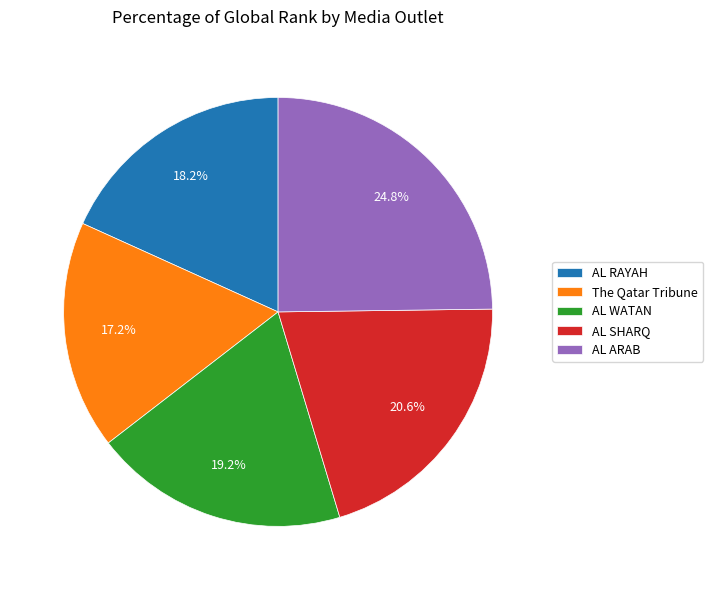

Does any single category account for the majority?

No